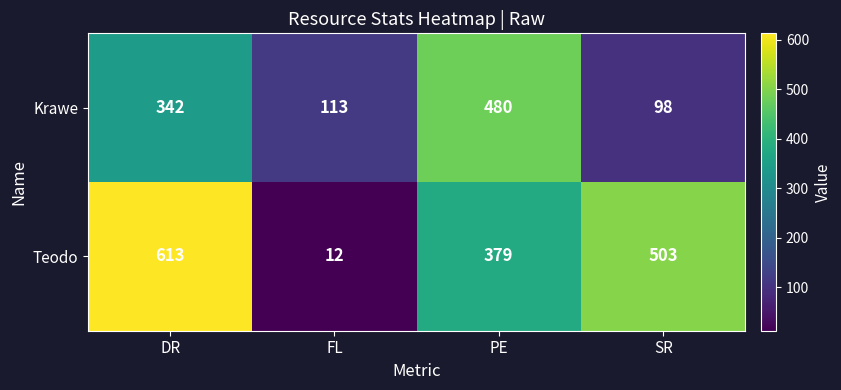

What is the maximum value shown in the chart?

613